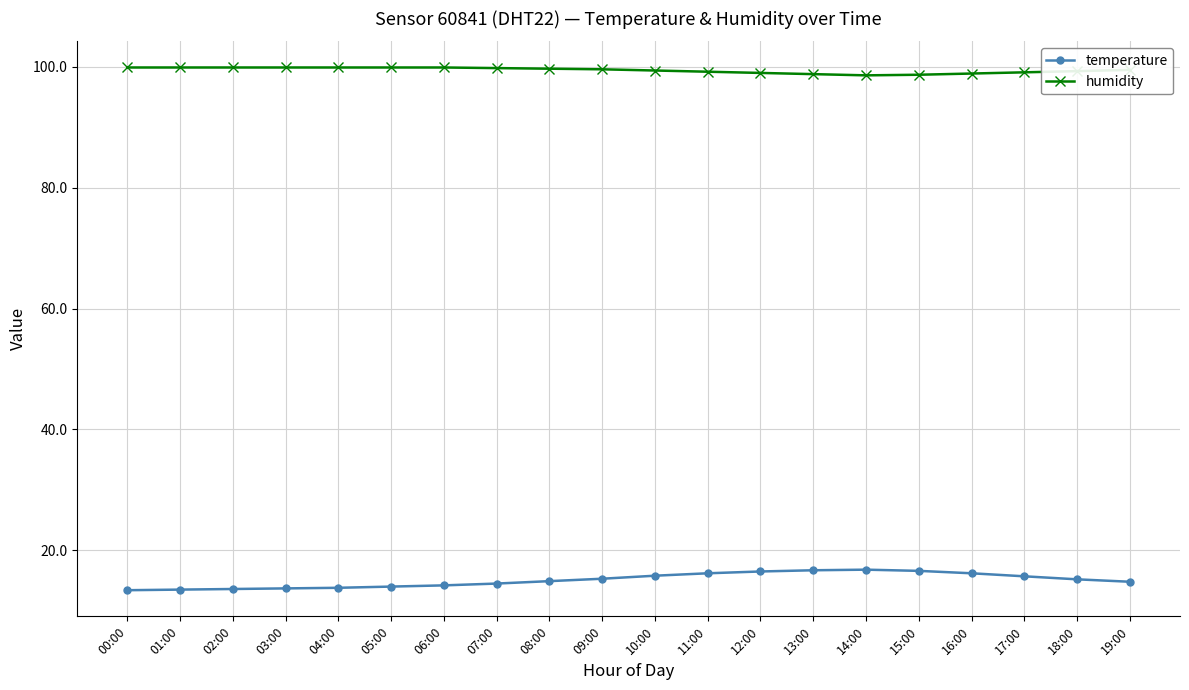

What value does the humidity series have at 03:00?

99.9